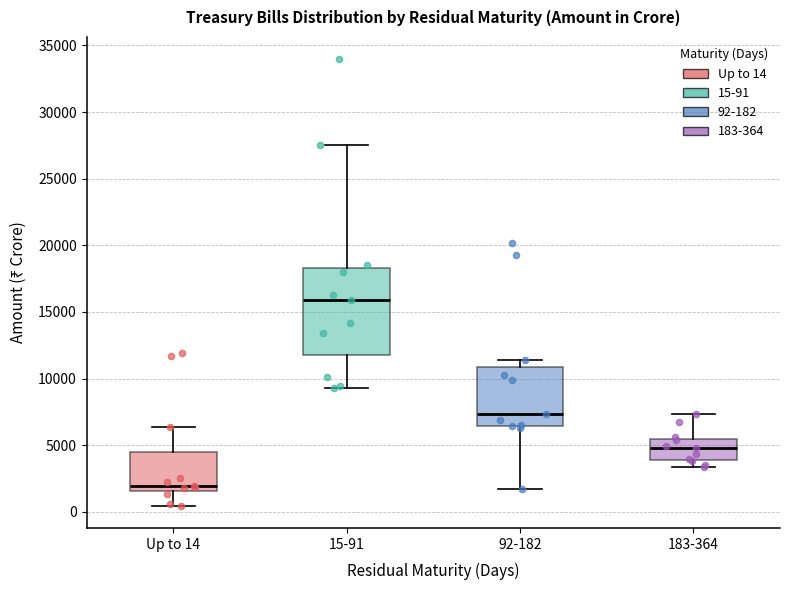

Which box's median line is the lowest?

Up to 14